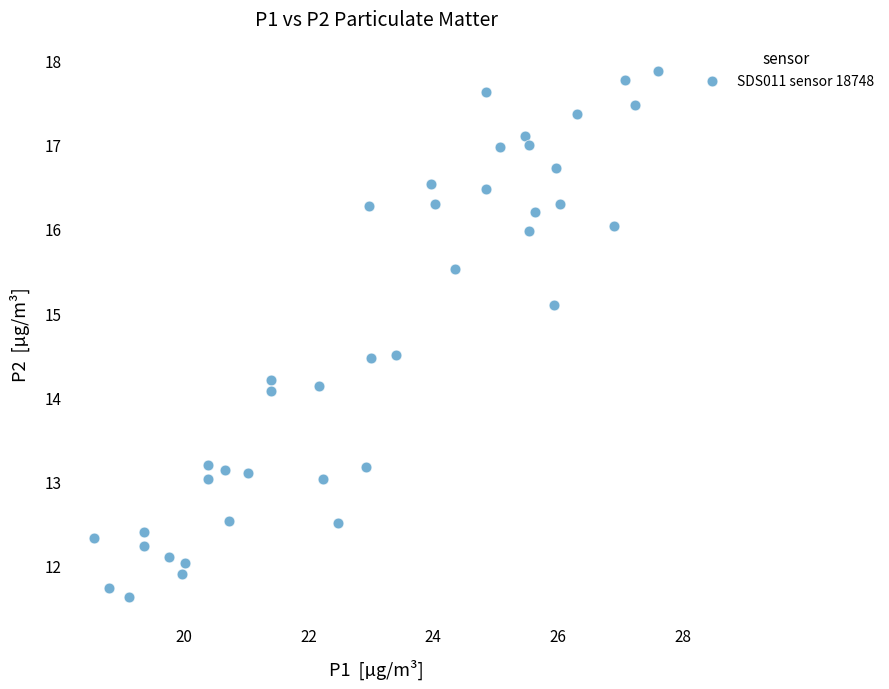

What is the range of X values (max minus min)?

9.0